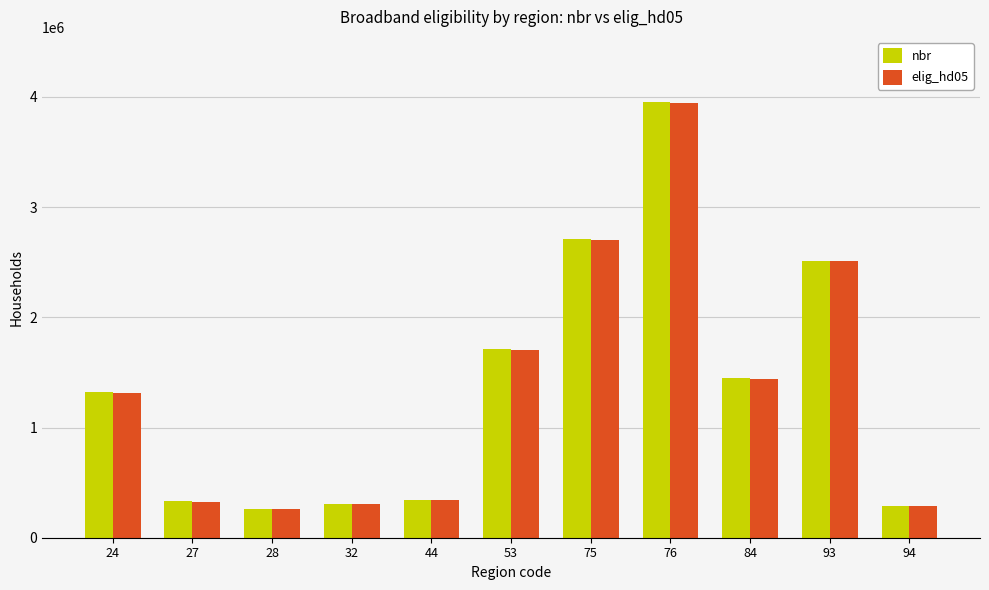

What is the highest value of the elig_hd05 series?

3943301